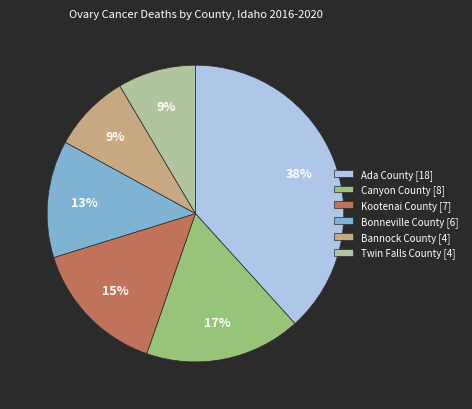

What percentage is the Ada County slice, to the nearest percent?

38%